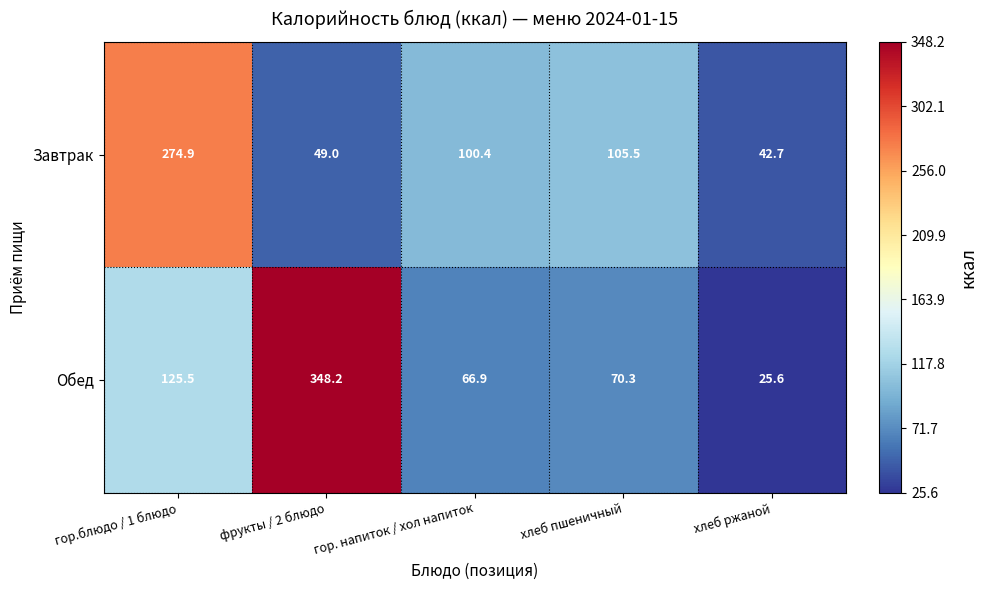

At which label is Обед closest to 186?

гор.блюдо / 1 блюдо